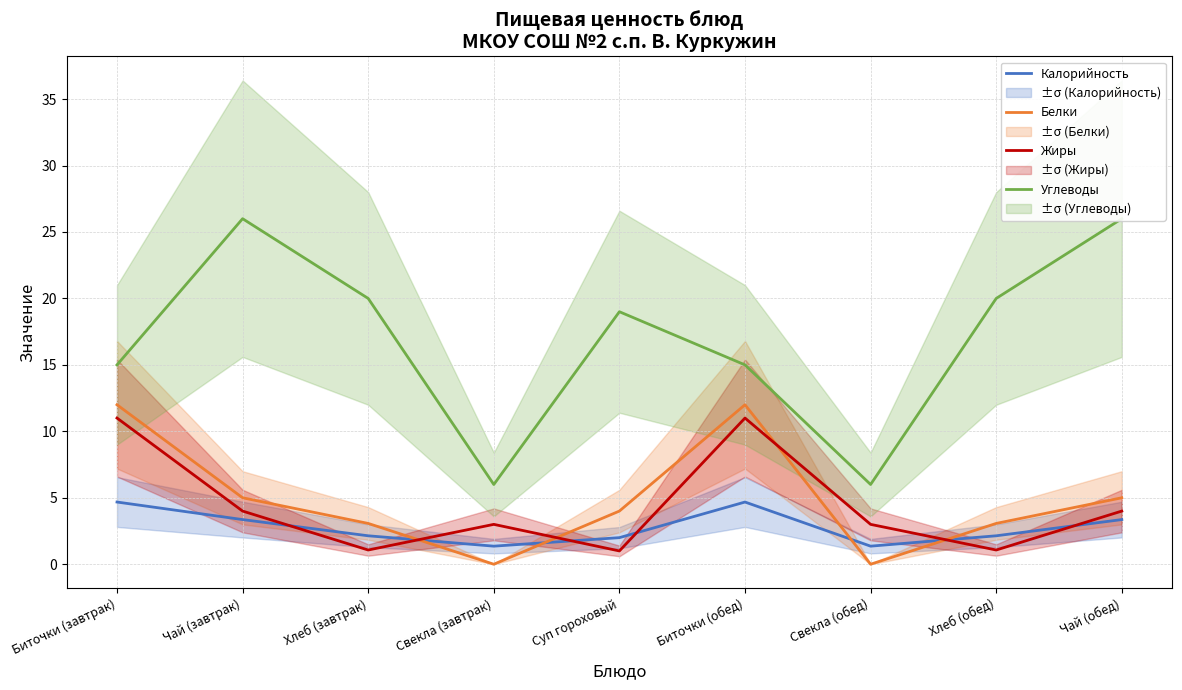

What position from the right is Биточки (завтрак)?

9